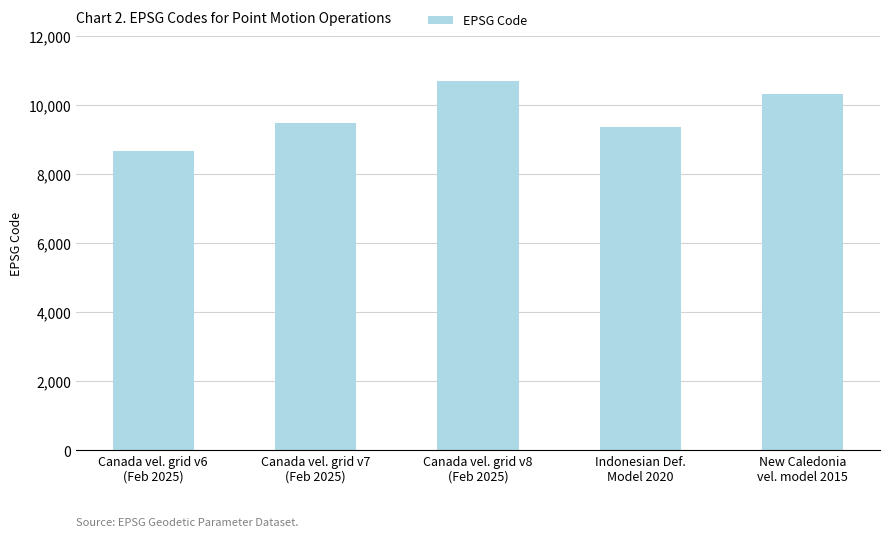

What is the difference between the maximum and minimum values?

2031